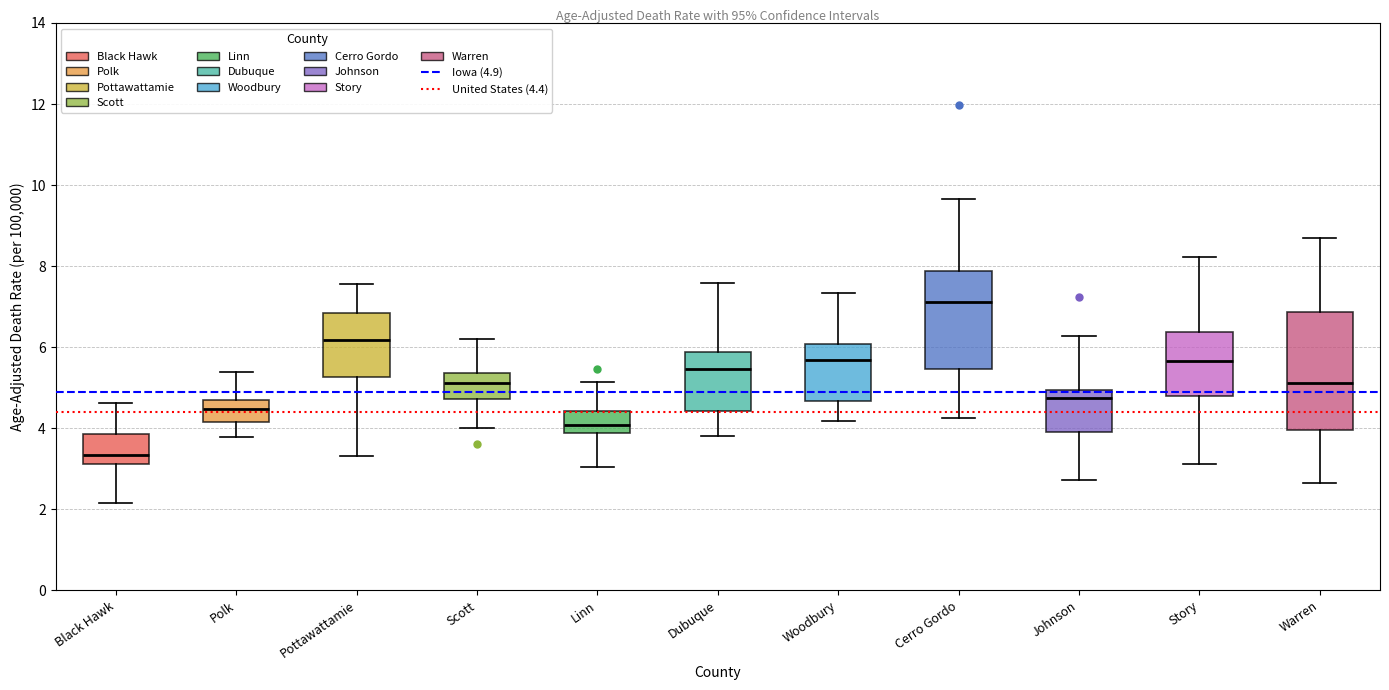

Which box has the lowest median line?

Black Hawk